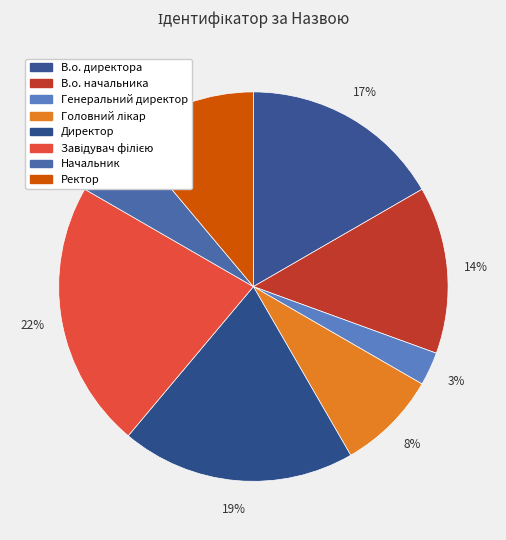

Is it true that Генеральний директор is 3% of the pie?

True